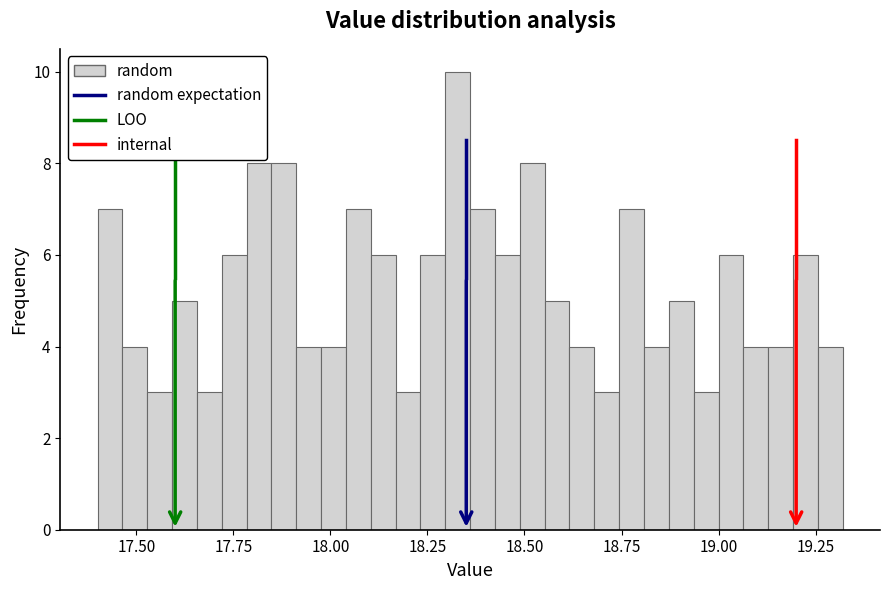

Around what value on the x-axis is the tallest bar? Give the approximate position of its centre, as read against the axis.

18.35